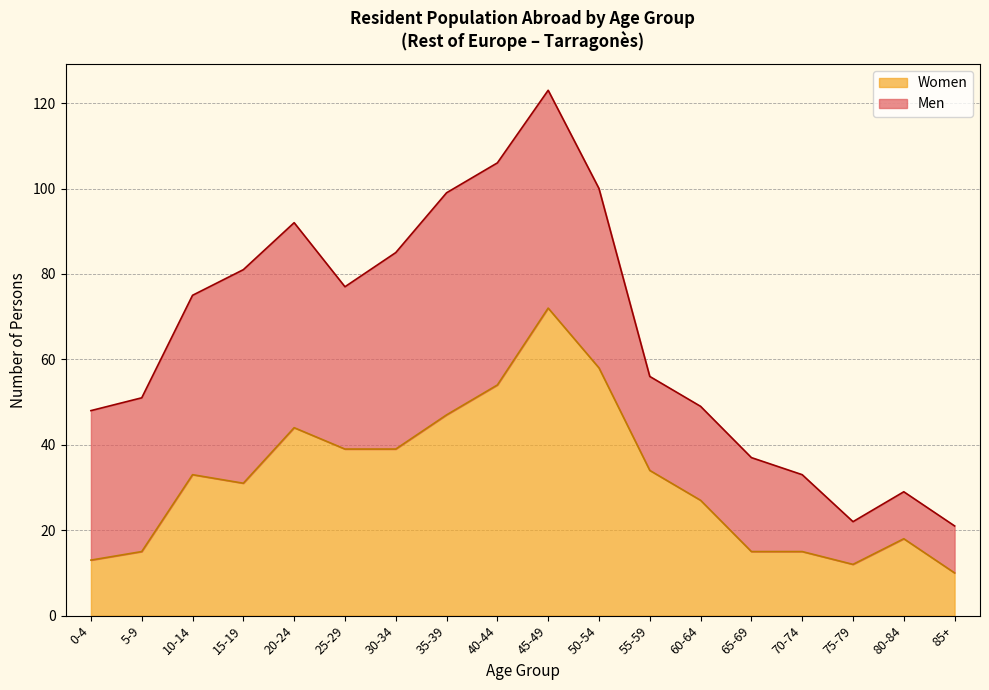

True or false: the data has more than 2 interior local peaks.

True